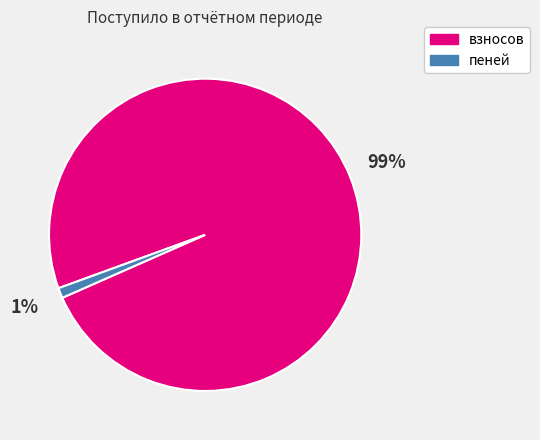

To the nearest percent, what portion does взносов represent?

99%